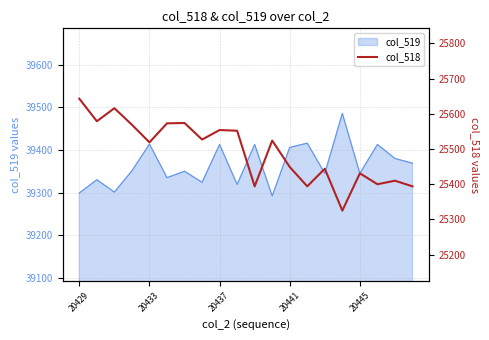

How many points are lower than both their immediate neighbors (excluding endpoints)?

7